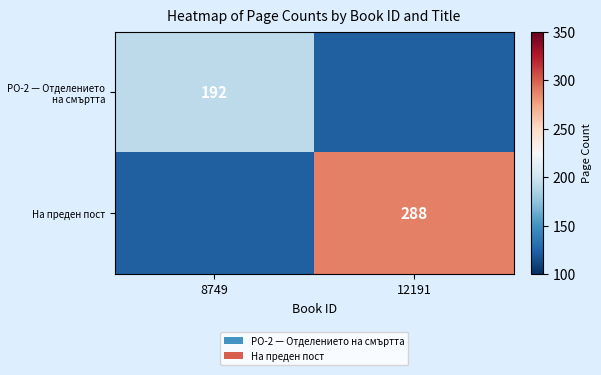

Is the value of РО-2 — Отделението на смъртта at 8749 greater than the value of На преден пост at 12191?

No